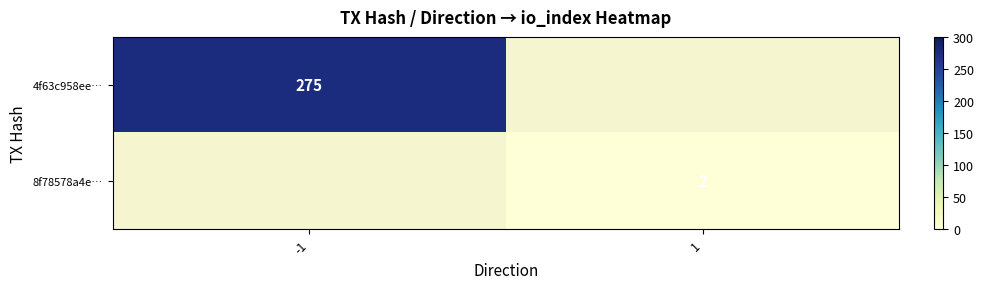

The 8f78578a4e… series shows 3 at 1. True or false?

False